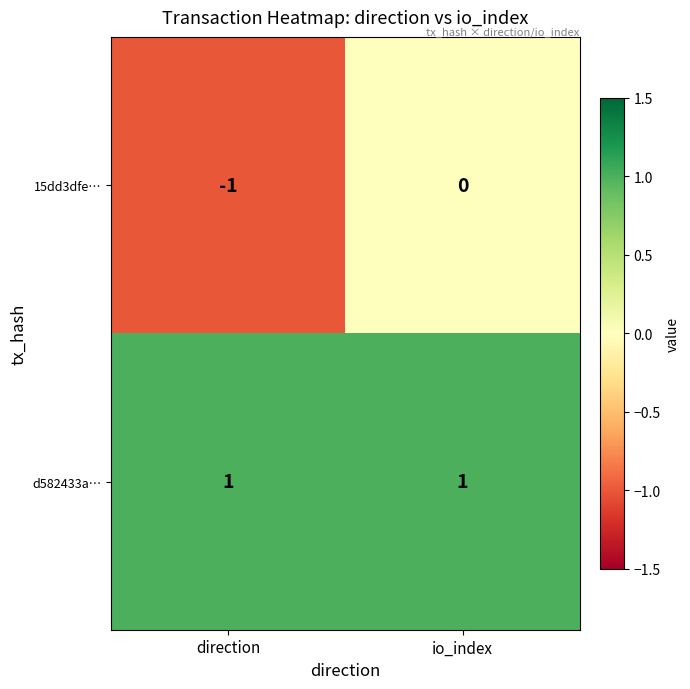

The value of d582433a… at io_index is 1. True or false?

True